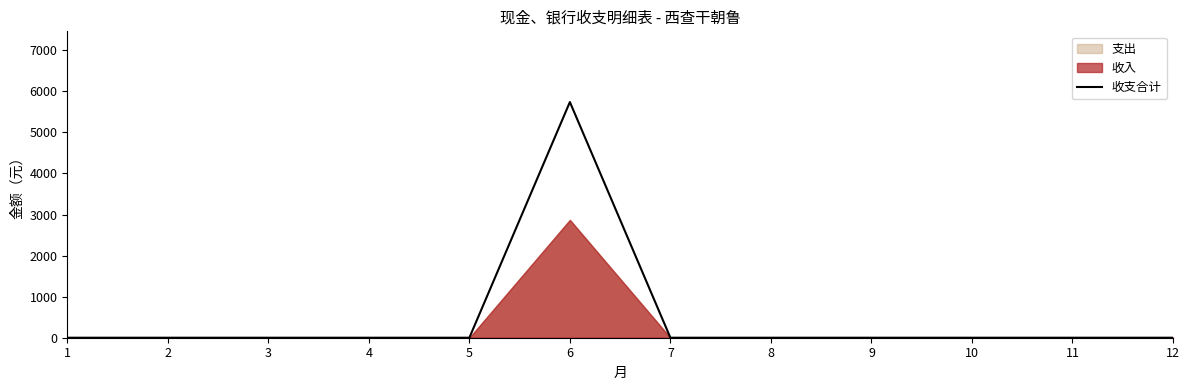

Reading left to right, extract all data points from this chart.

0	0	0	0	0	5740	0	0	0	0	0	0